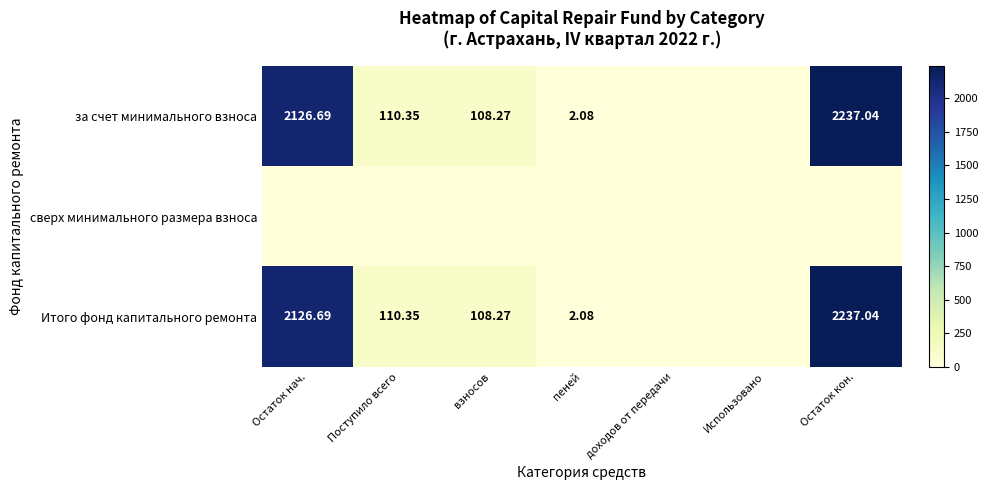

What is the spread (max minus min) of values at Остаток нач.?

2126.7